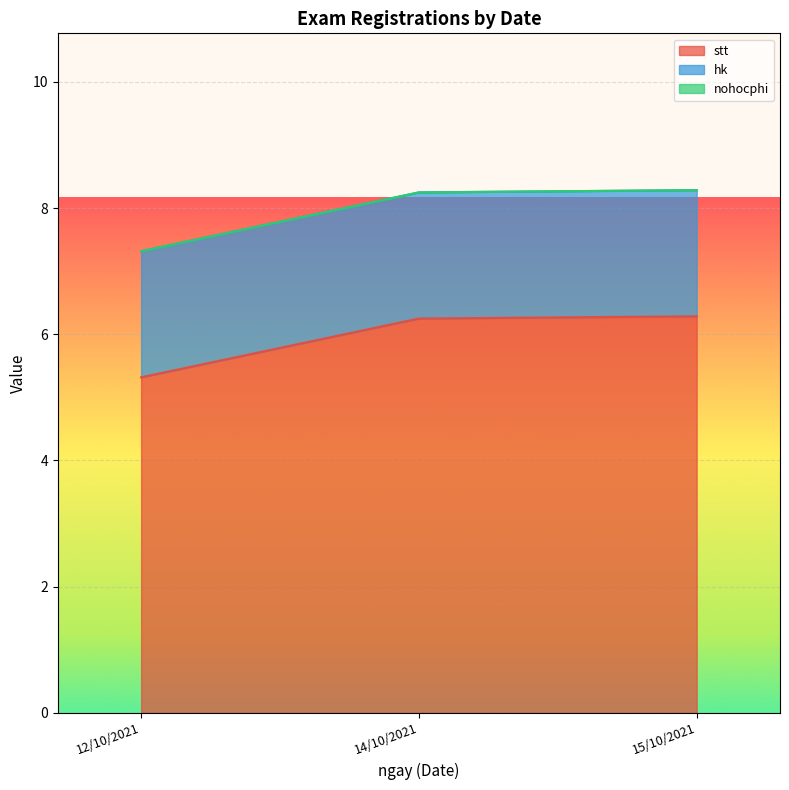

True or false: stt and nohocphi intersect in this chart.

False